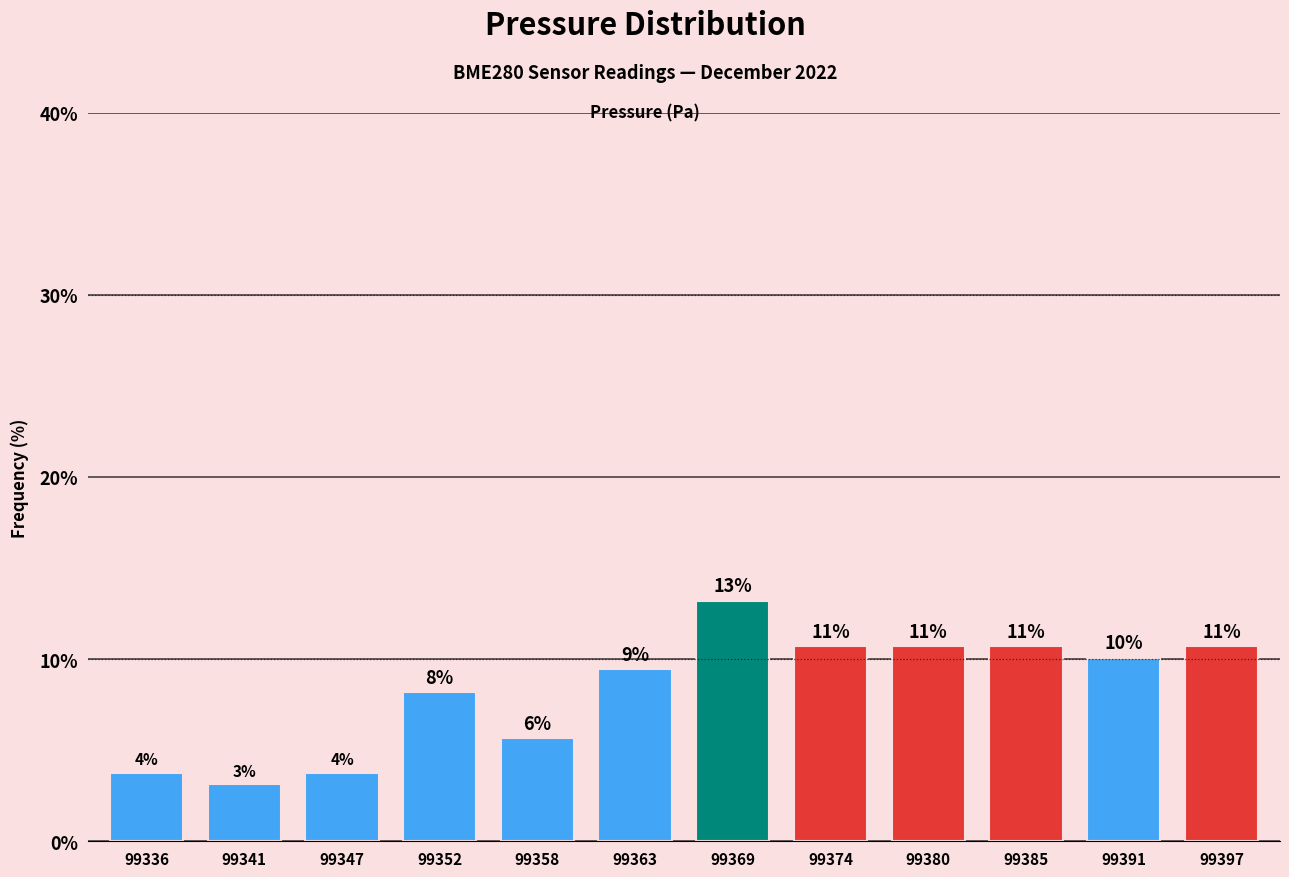

How many bars are there in total?

12